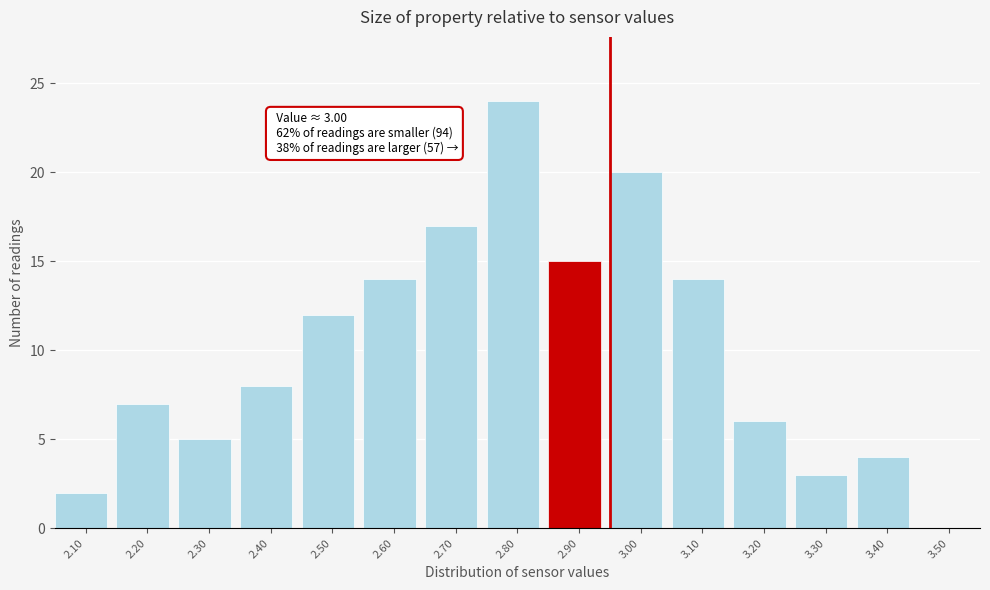

Reading left to right, transcribe all the data shown in this chart.

2.10=2	2.20=7	2.30=5	2.40=8	2.50=12	2.60=14	2.70=17	2.80=24	2.90=15	3.00=20	3.10=14	3.20=6	3.30=3	3.40=4	3.50=0